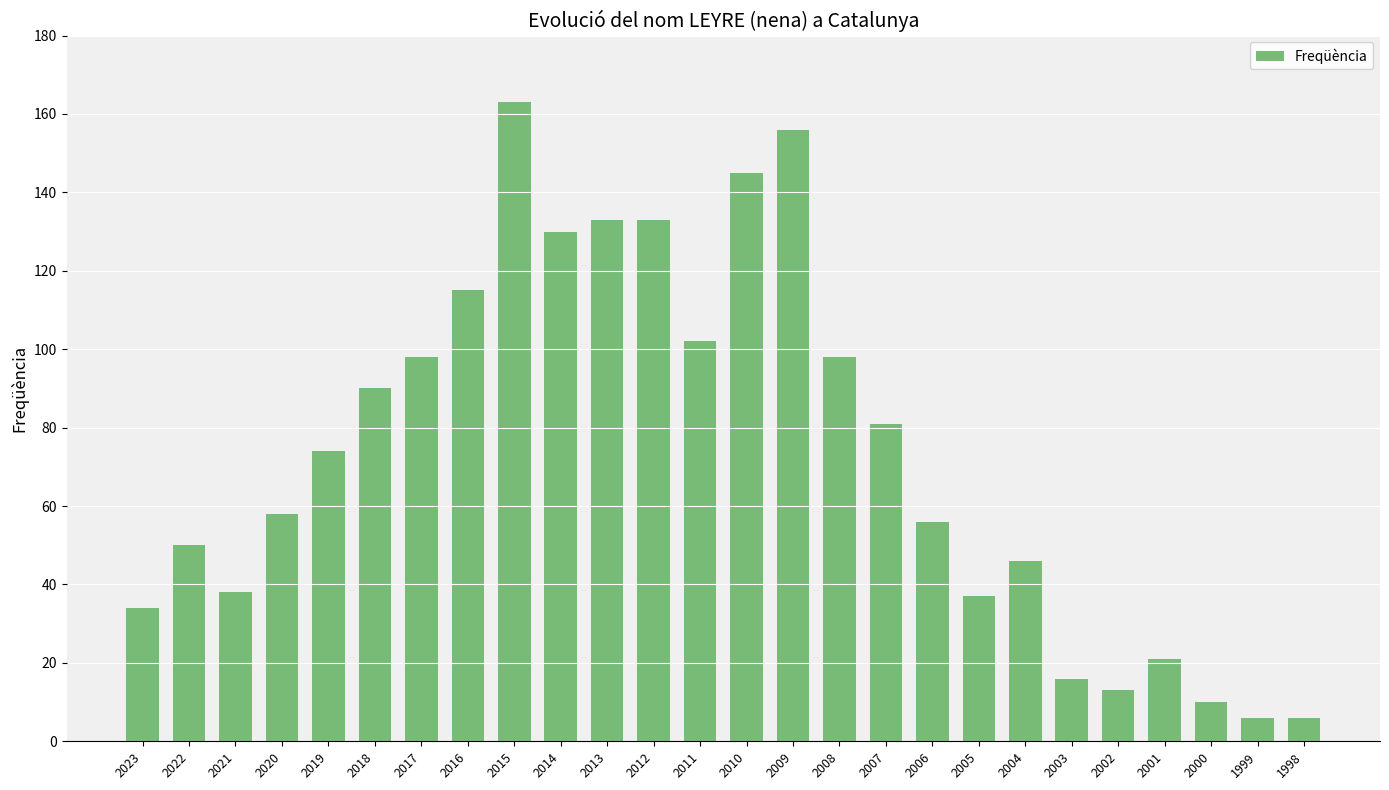

Reading right to left, extract all data points from this chart.

1998=6	1999=6	2000=10	2001=21	2002=13	2003=16	2004=46	2005=37	2006=56	2007=81	2008=98	2009=156	2010=145	2011=102	2012=133	2013=133	2014=130	2015=163	2016=115	2017=98	2018=90	2019=74	2020=58	2021=38	2022=50	2023=34